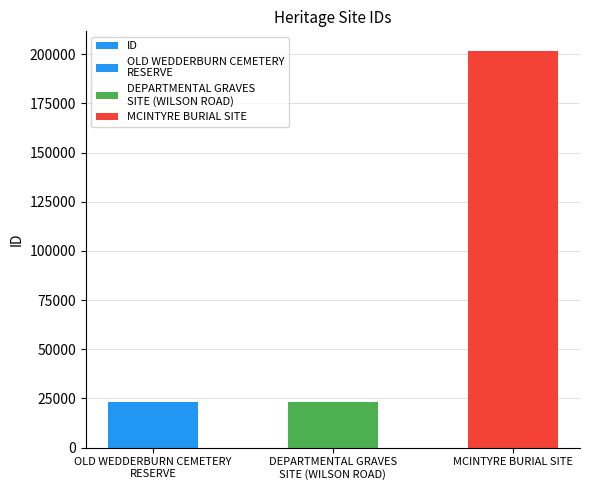

Read the value at MCINTYRE BURIAL SITE.

201551